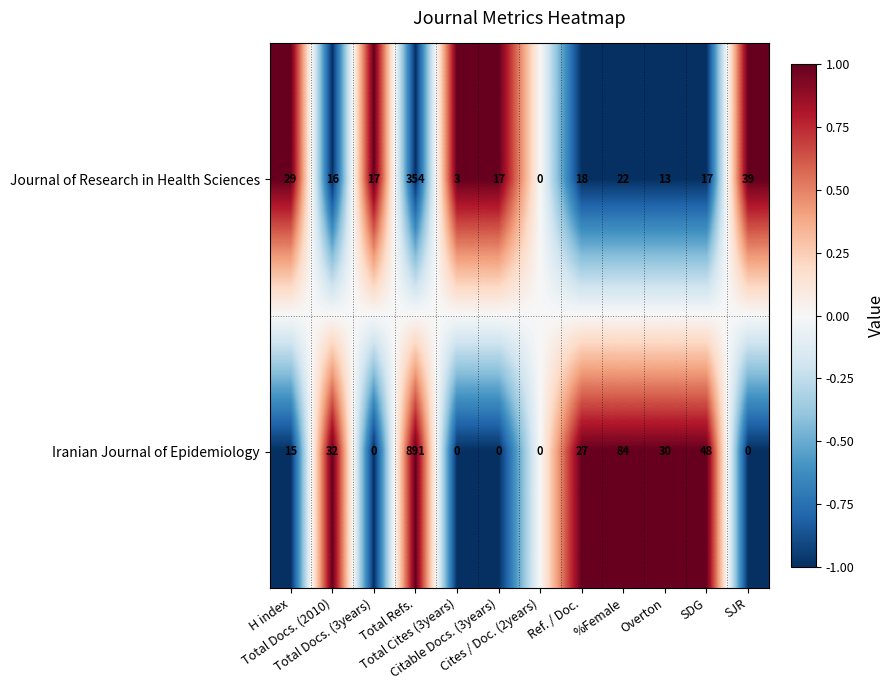

What is the maximum value for Journal of Research in Health Sciences?

354